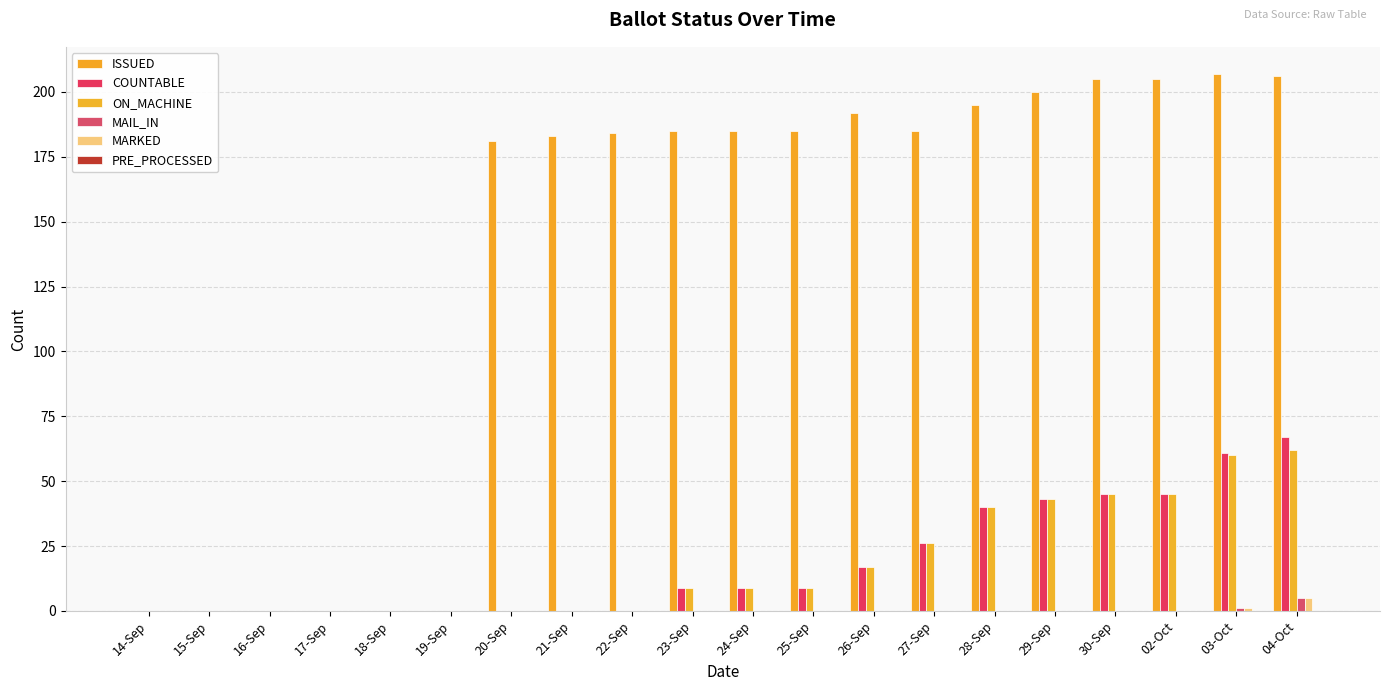

What is the difference between the maximum and second lowest values in the MAIL_IN series?

5